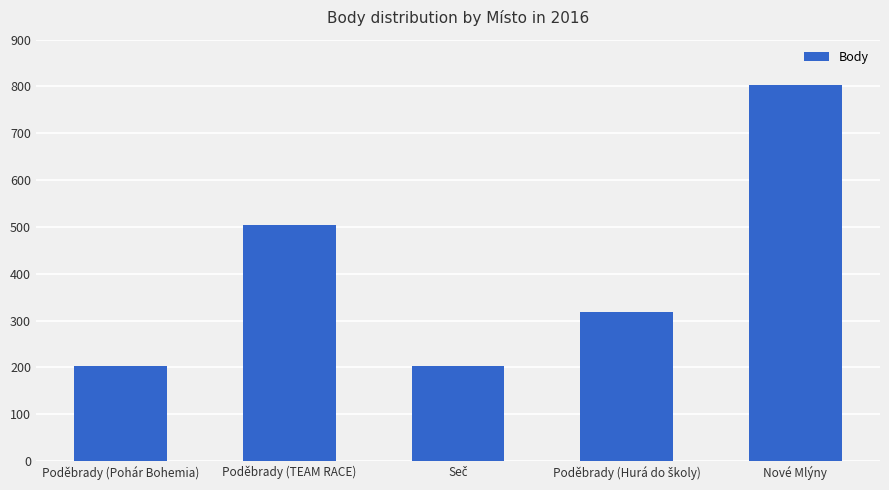

Which has a higher value, Poděbrady (TEAM RACE) or Nové Mlýny?

Nové Mlýny